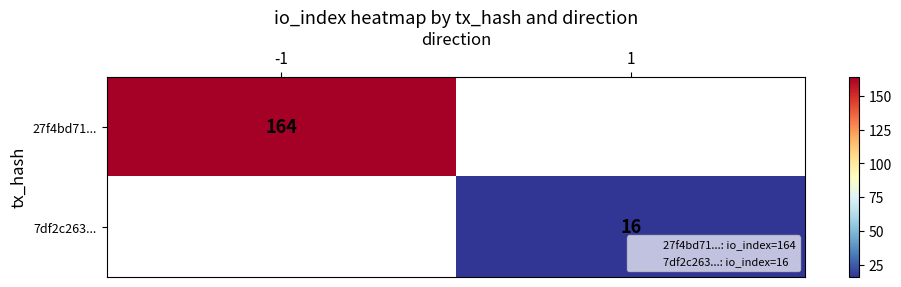

What is the greatest value displayed?

164.0